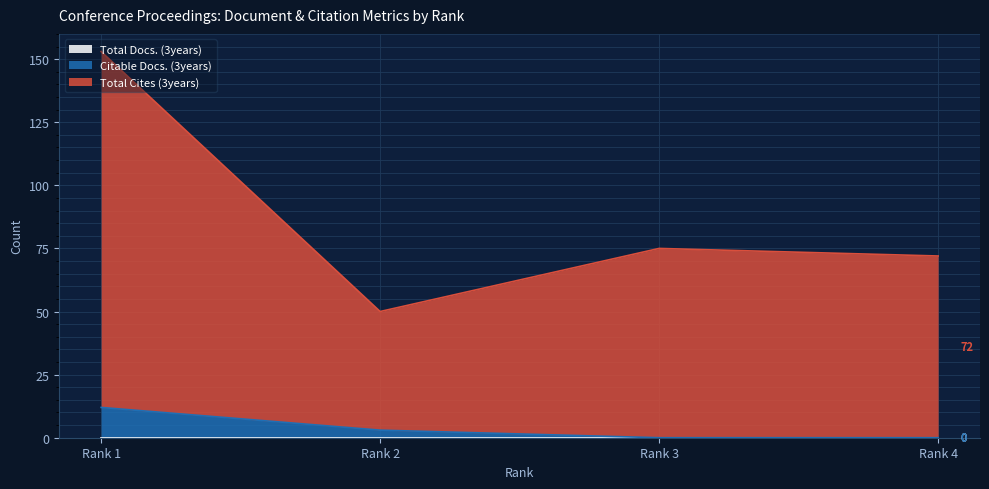

True or false: Total Cites (3years) has a value of 82 at Rank 2.

False